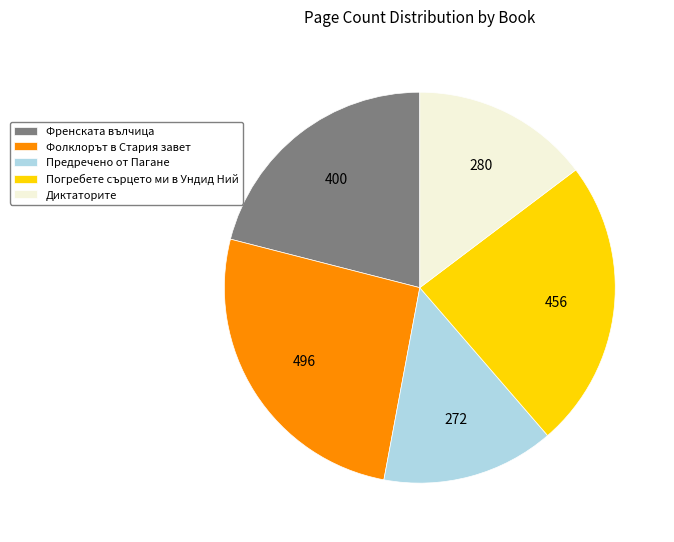

What is the largest slice in the pie chart?

Фолклорът в Стария завет